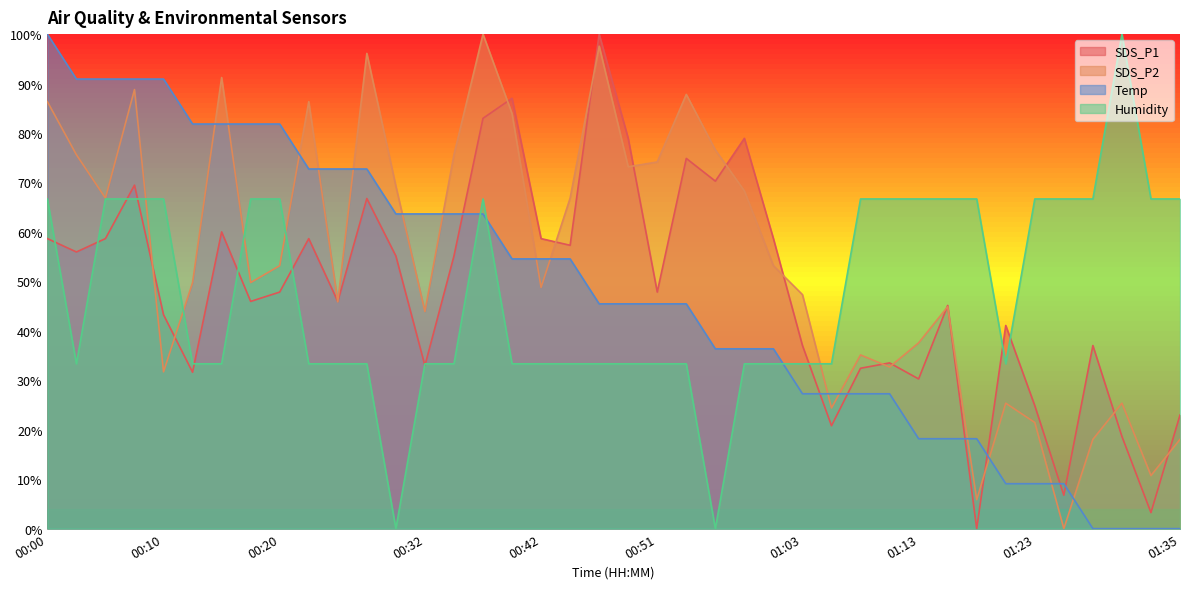

True or false: Humidity and Temp cross at least once.

True